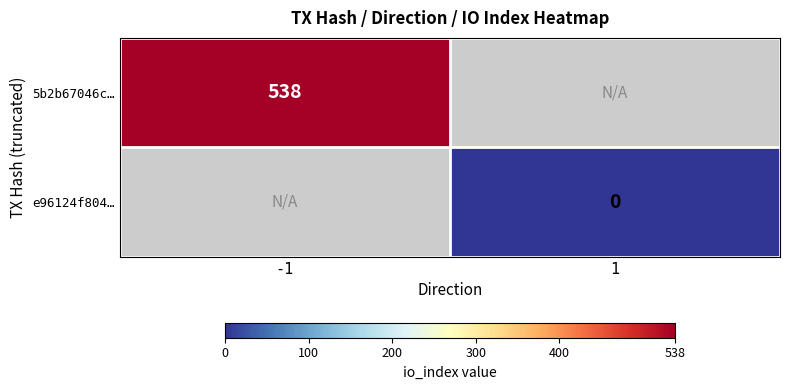

The 5b2b67046c… series shows 778 at -1. True or false?

False